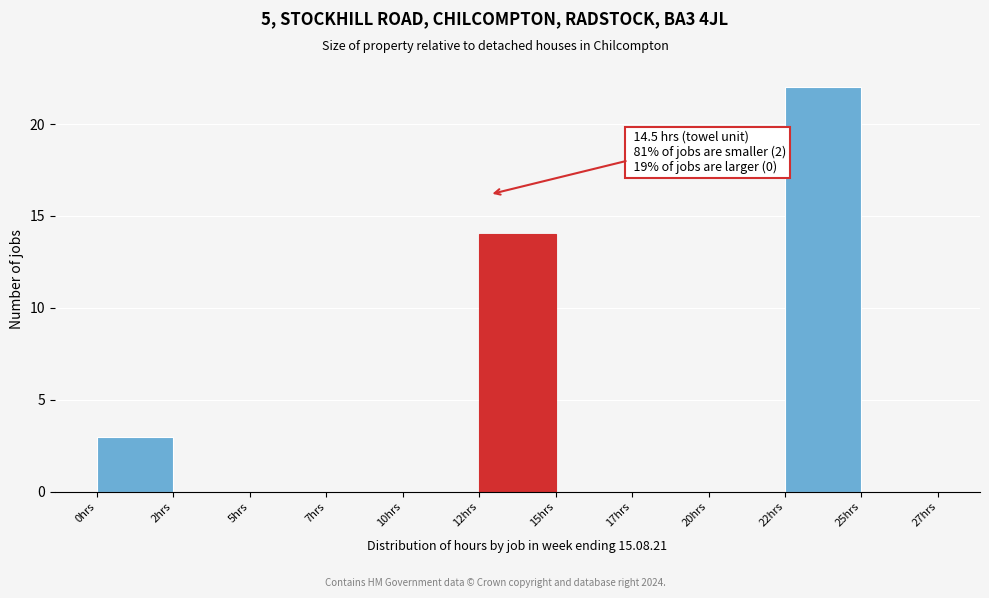

Reading right to left, transcribe all the data shown in this chart.

25hrs=0	22hrs=22	20hrs=0	17hrs=0	15hrs=0	12hrs=14	10hrs=0	7hrs=0	5hrs=0	2hrs=0	0hrs=3